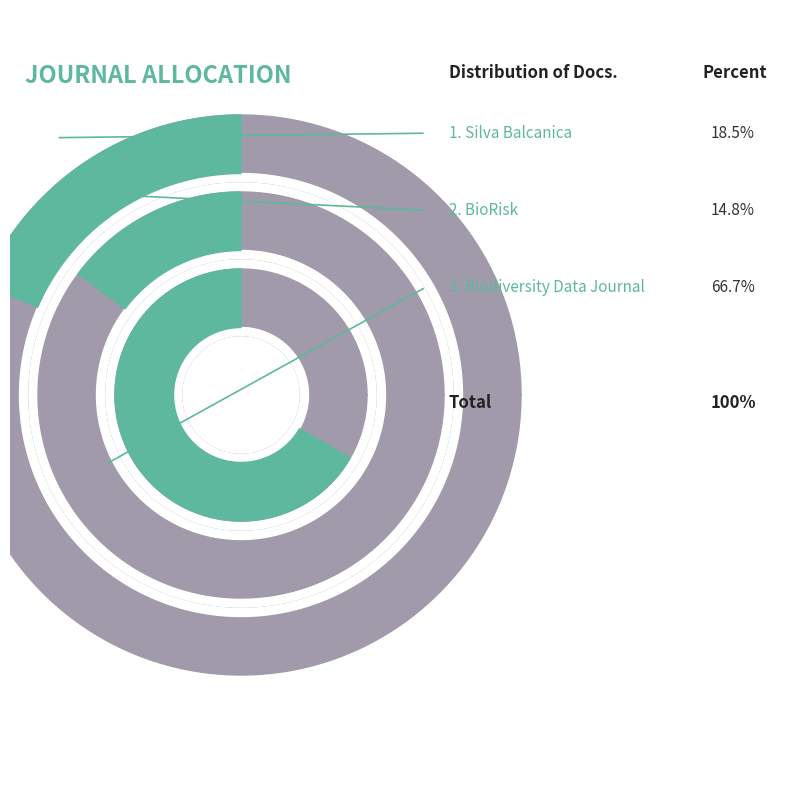

To the nearest percent, what is the combined percentage of Biodiversity Data Journal and Silva Balcanica?

85%